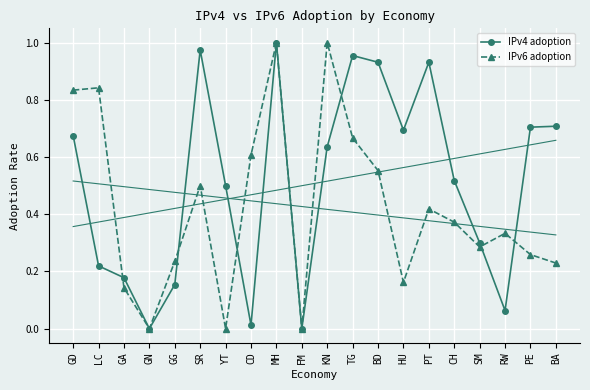

Between GA and TG, which series saw the biggest shift?

IPv4 adoption